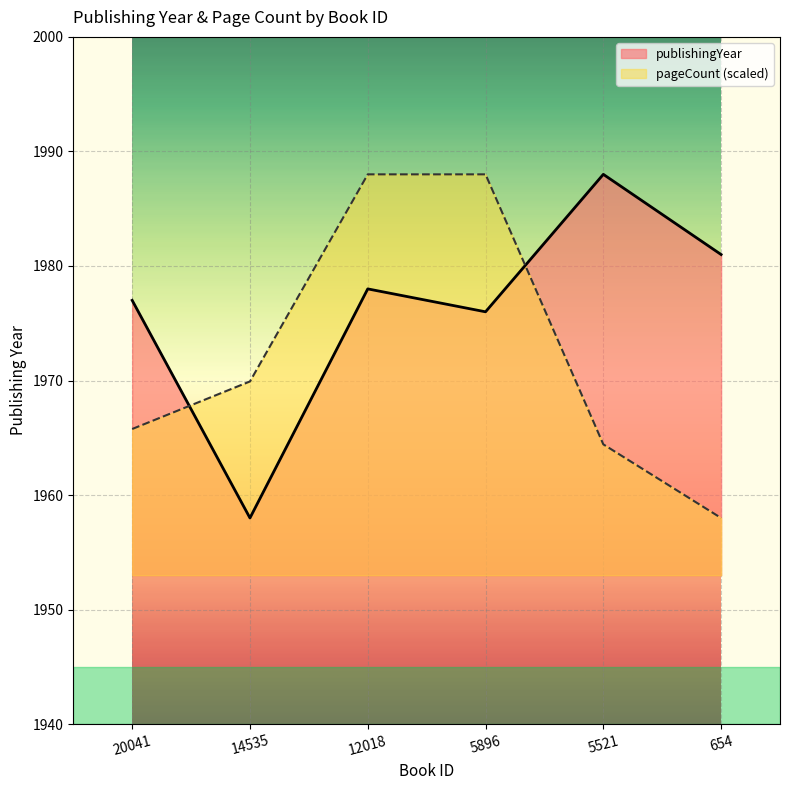

What is the difference between the highest and lowest values at 14535?

11.9